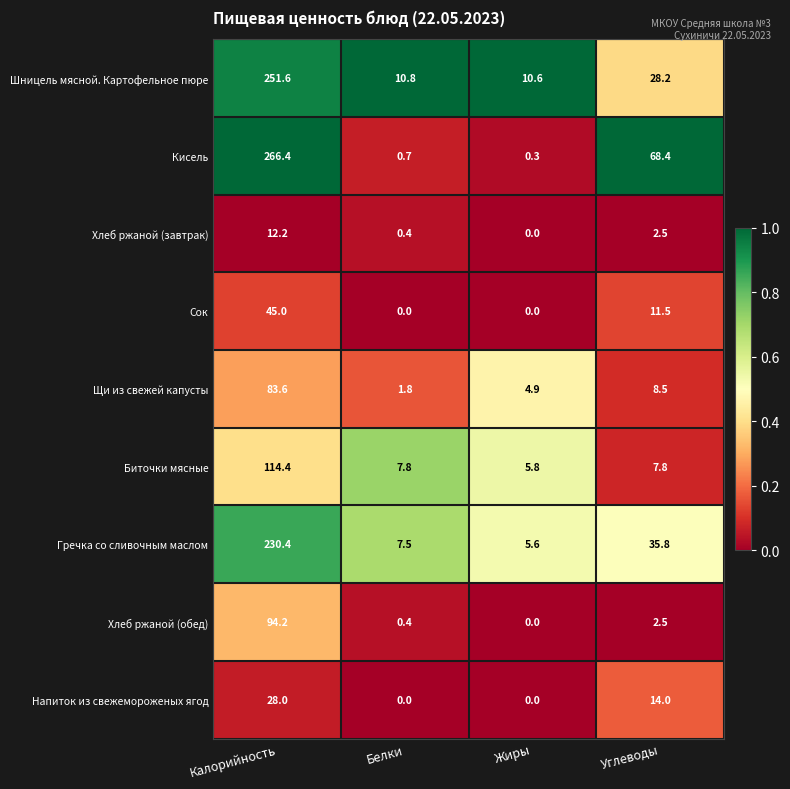

Which series has the largest range (max minus min)?

Кисель